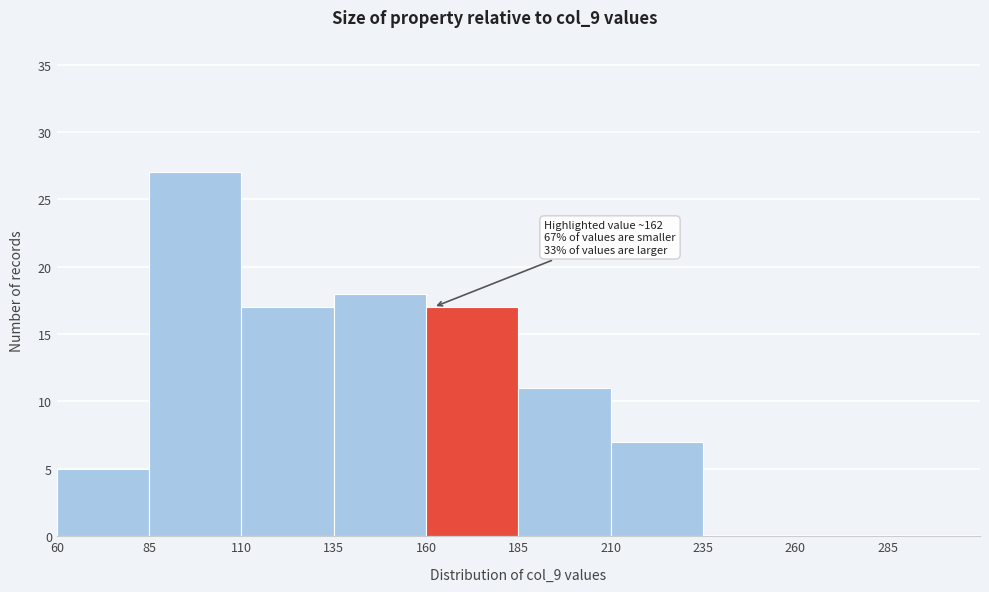

Which range on the x-axis has the tallest bar?

85 to 110